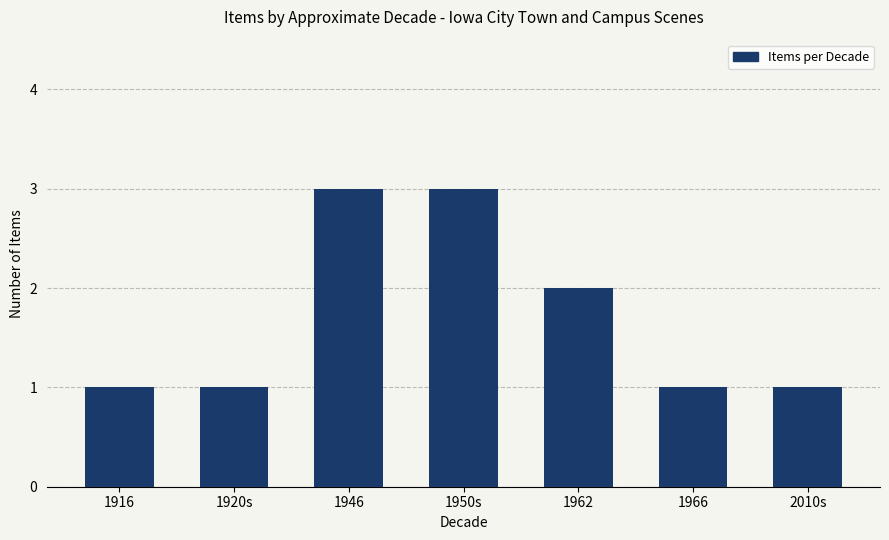

Is it true that the value at 1950s is 3?

True